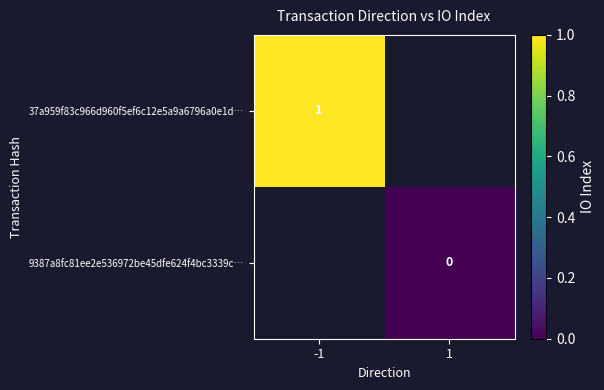

List the series in order of their peak value, highest first.

37a959f83c966d960f5ef6c12e5a9a6796a0e1d…, 9387a8fc81ee2e536972be45dfe624f4bc3339c…